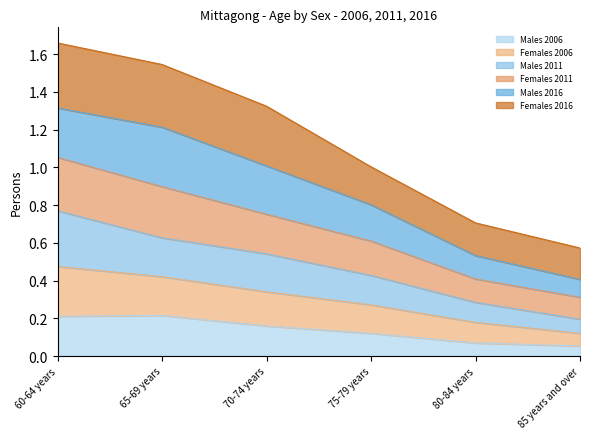

What are all the series names shown in the legend?

Males 2006, Females 2006, Males 2011, Females 2011, Males 2016, Females 2016